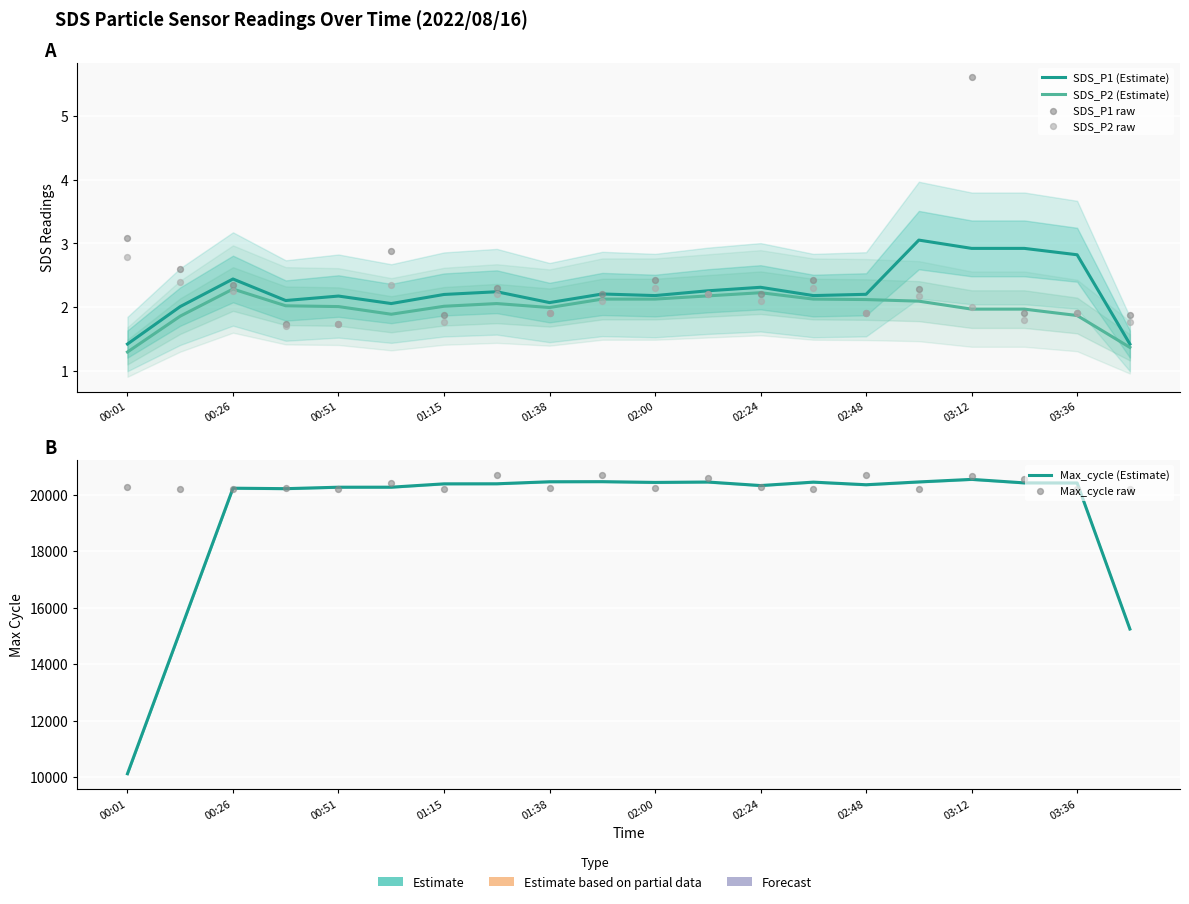

Which series reaches the maximum Y coordinate?

Max_cycle raw